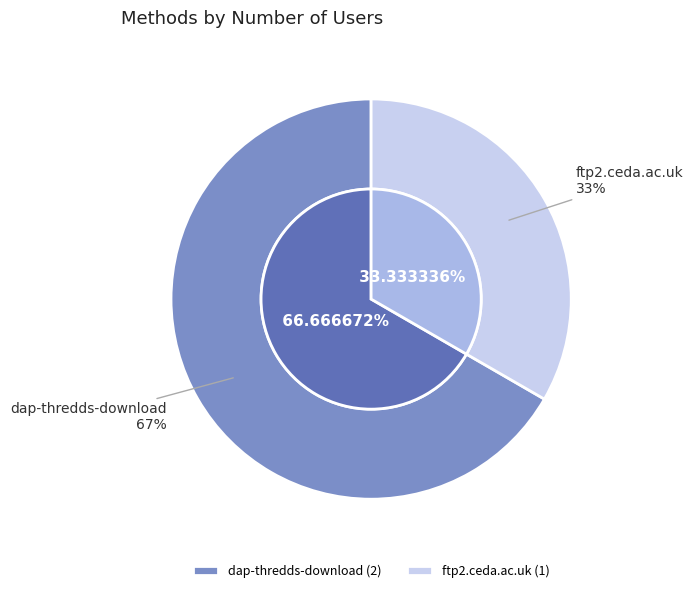

Rank the categories by value from lowest to highest.

ftp2.ceda.ac.uk, dap-thredds-download